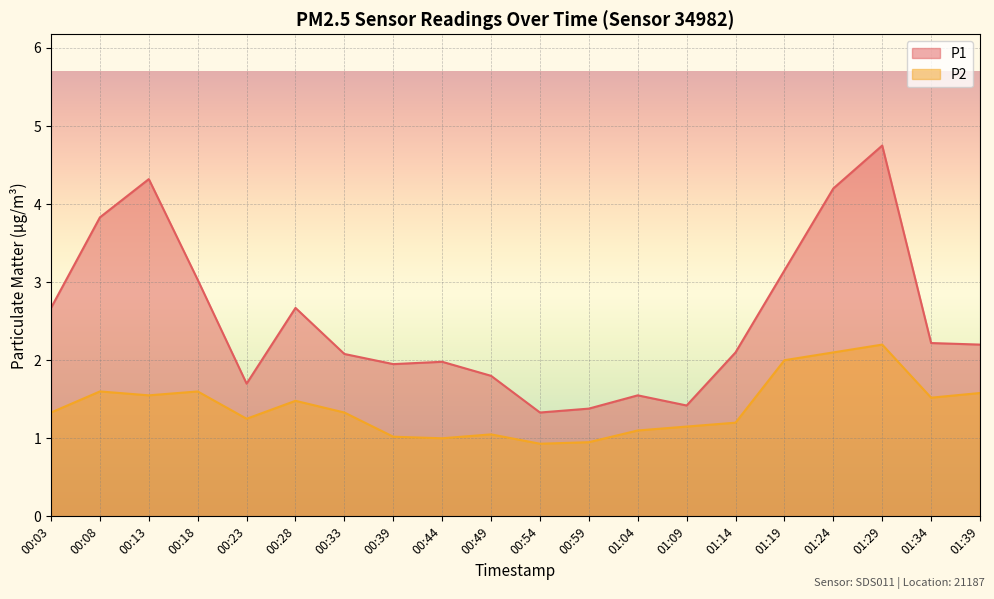

Count the number of data series in this chart.

2